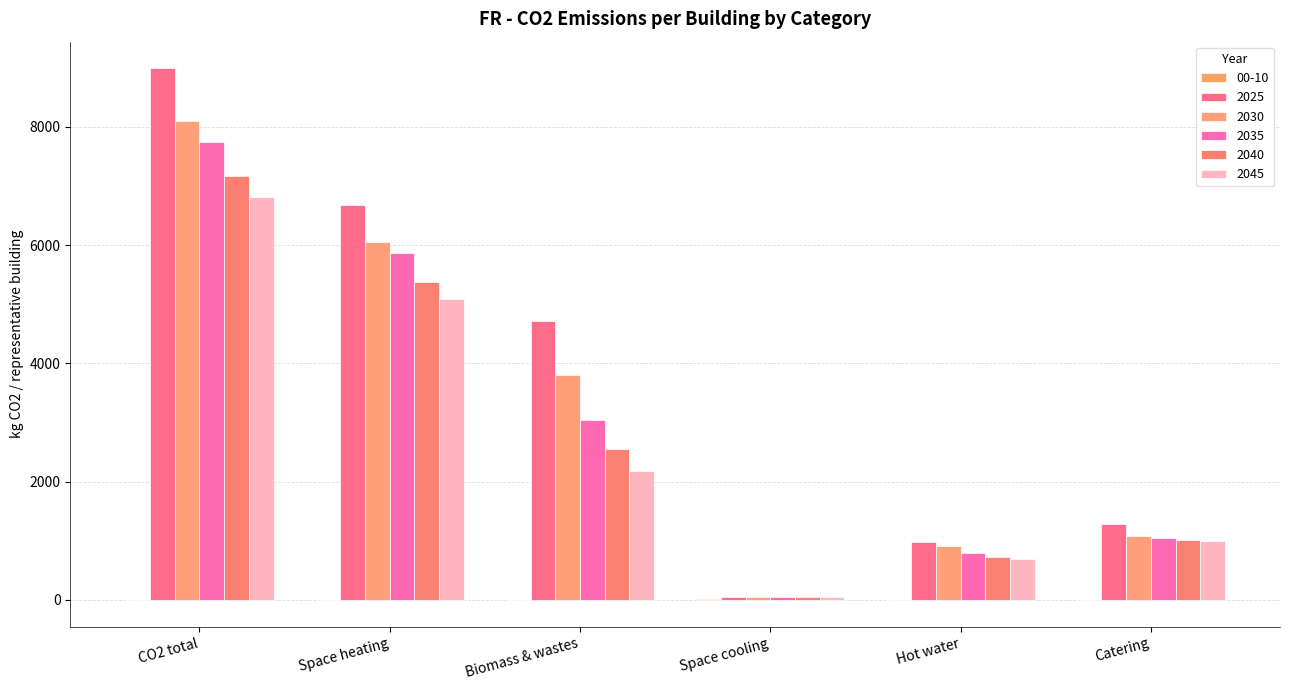

At which label does 2025 first exceed 4714?

CO2 total